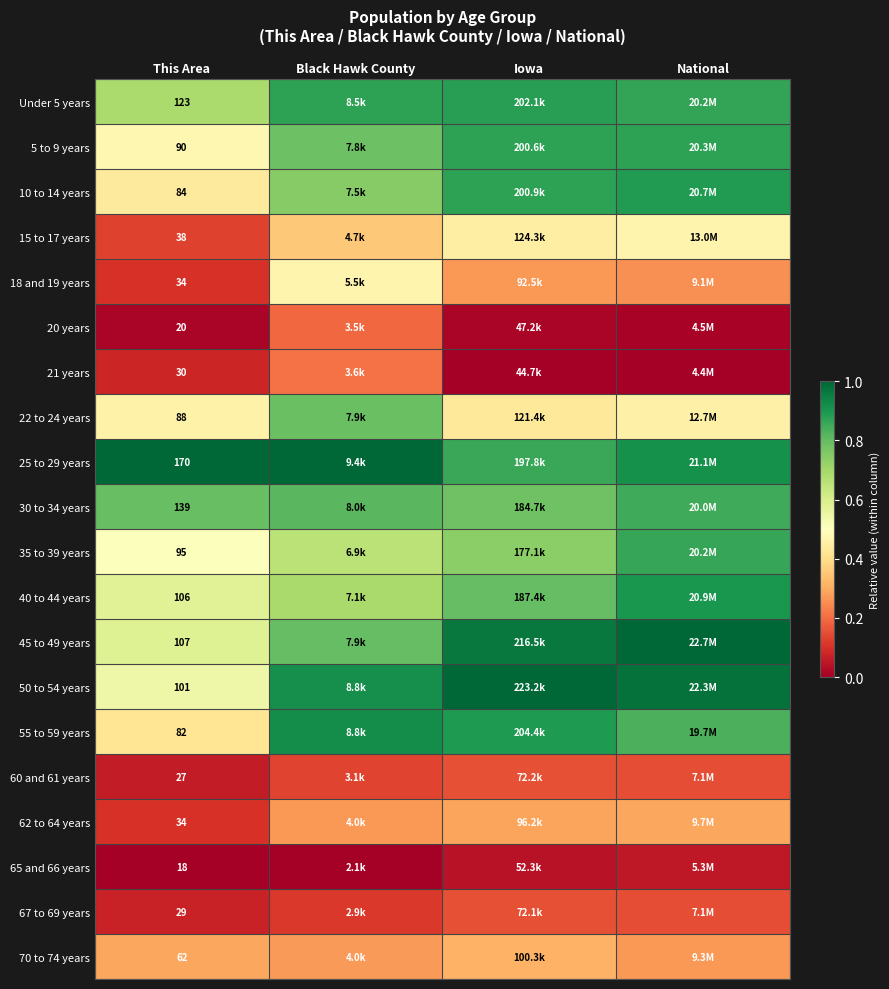

List the series in order of their peak value, highest first.

25 to 29 years, 45 to 49 years, 50 to 54 years, 55 to 59 years, 40 to 44 years, 10 to 14 years, Under 5 years, 5 to 9 years, 35 to 39 years, 30 to 34 years, 22 to 24 years, 15 to 17 years, 18 and 19 years, 70 to 74 years, 62 to 64 years, 21 years, 20 years, 60 and 61 years, 67 to 69 years, 65 and 66 years